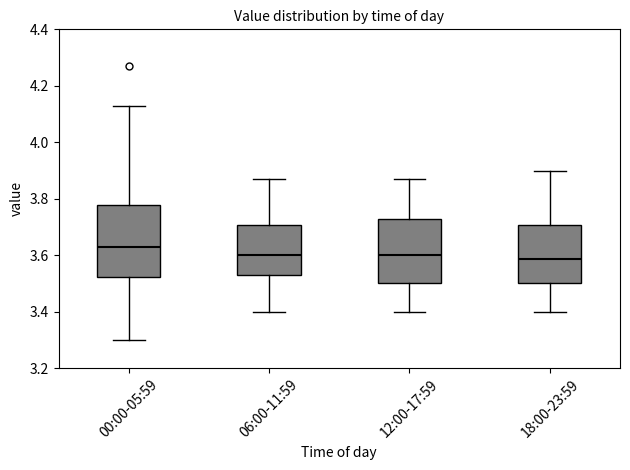

Which box is the tallest, from its lower edge to its upper edge?

00:00-05:59